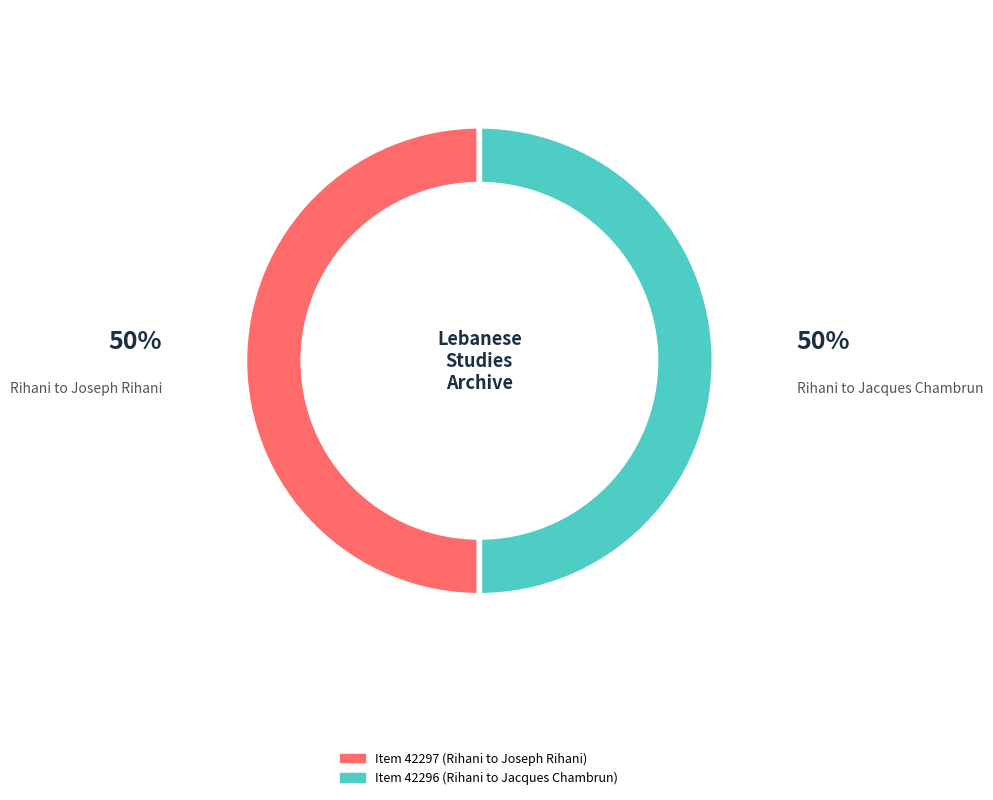

Do Item 42297 (Rihani to Joseph Rihani) and Item 42296 (Rihani to Jacques Chambrun) together represent more than half of the pie?

Yes